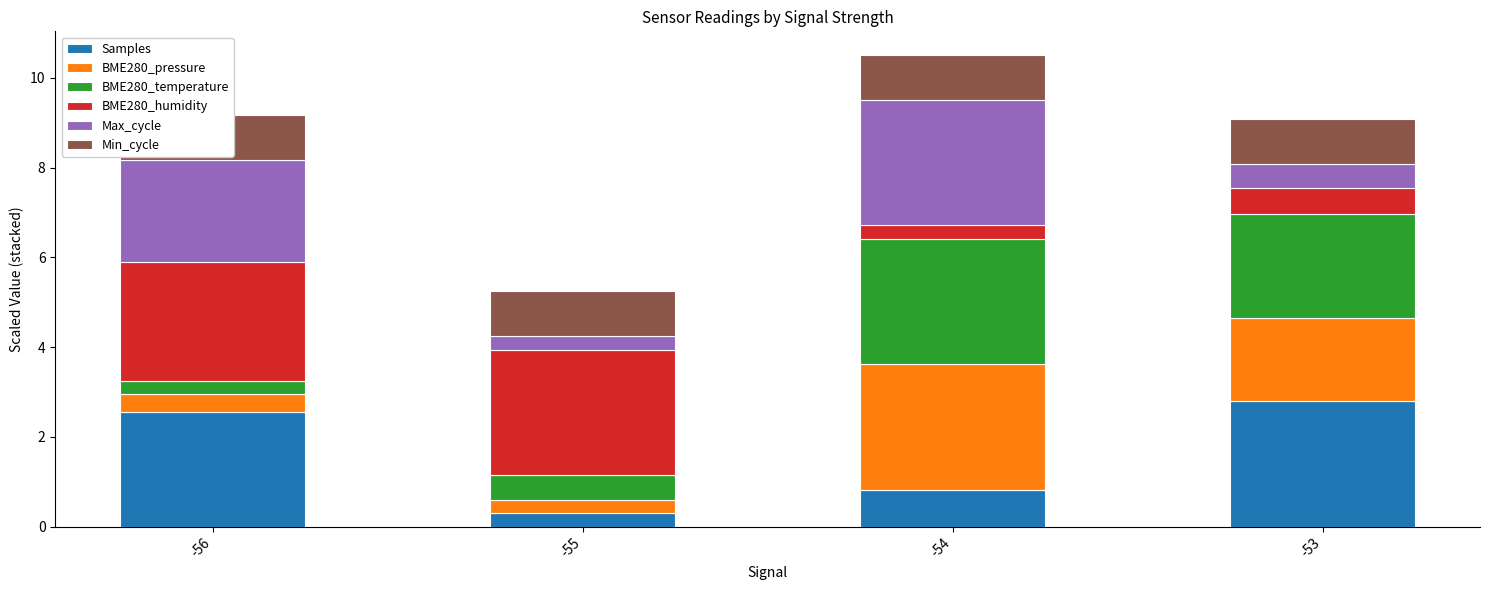

What is the approximate value of Samples at -53?

2.8